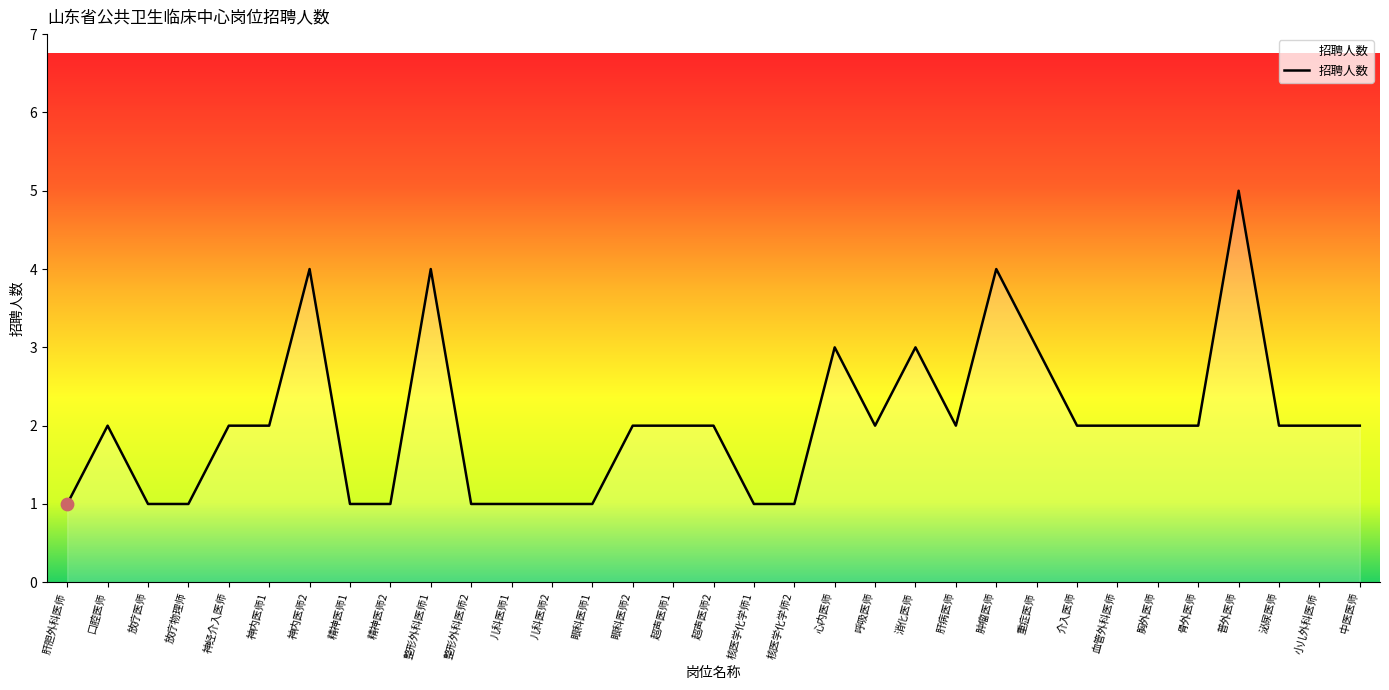

What is the change in value from 儿科医师1 to 骨外医师?

+1